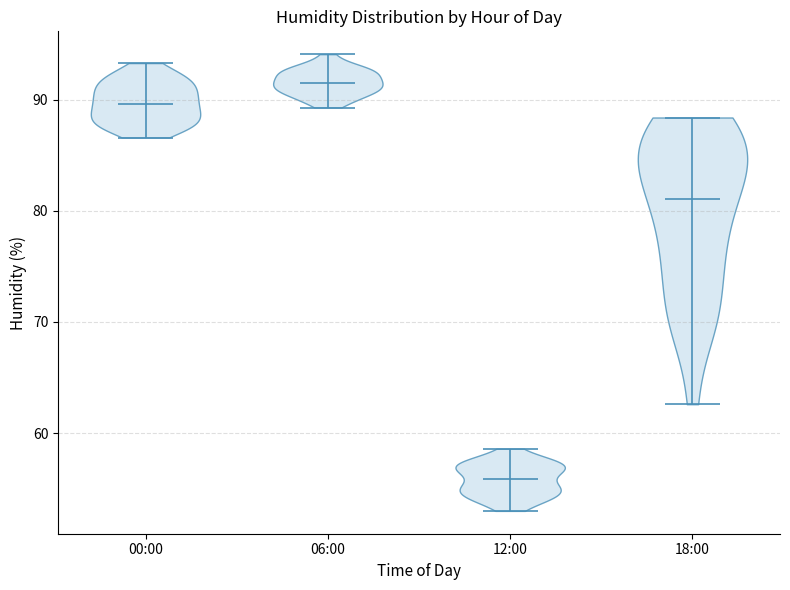

Which violin has the highest median line?

06:00